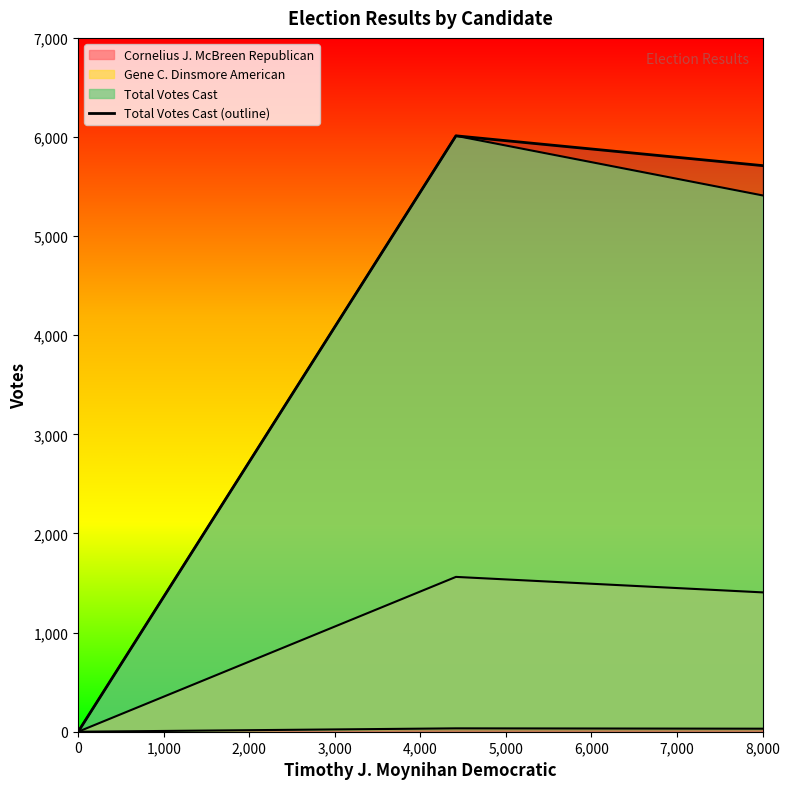

What is the difference between the maximum and minimum values?

6012.0